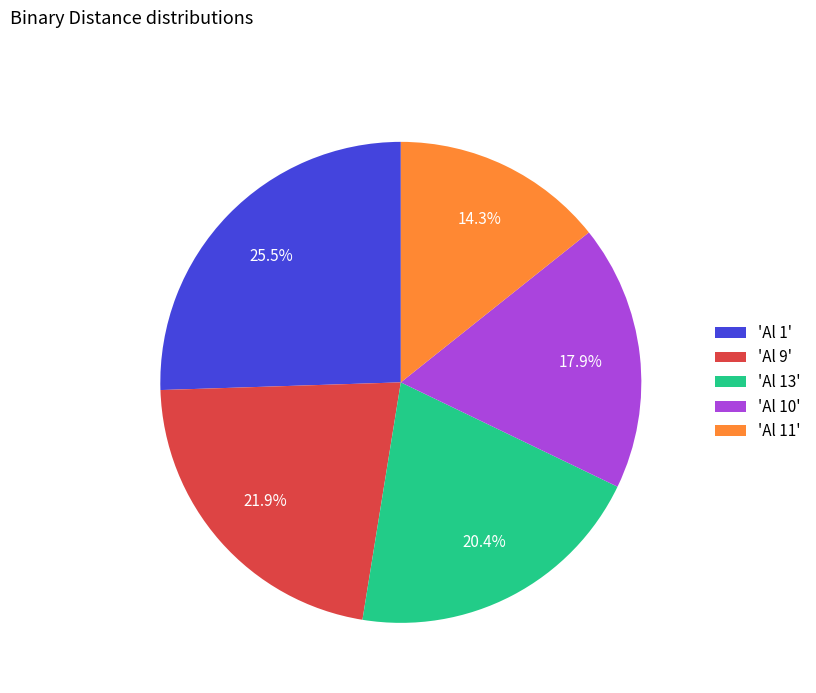

Rank the categories by value from lowest to highest.

'Al 11', 'Al 10', 'Al 13', 'Al 9', 'Al 1'